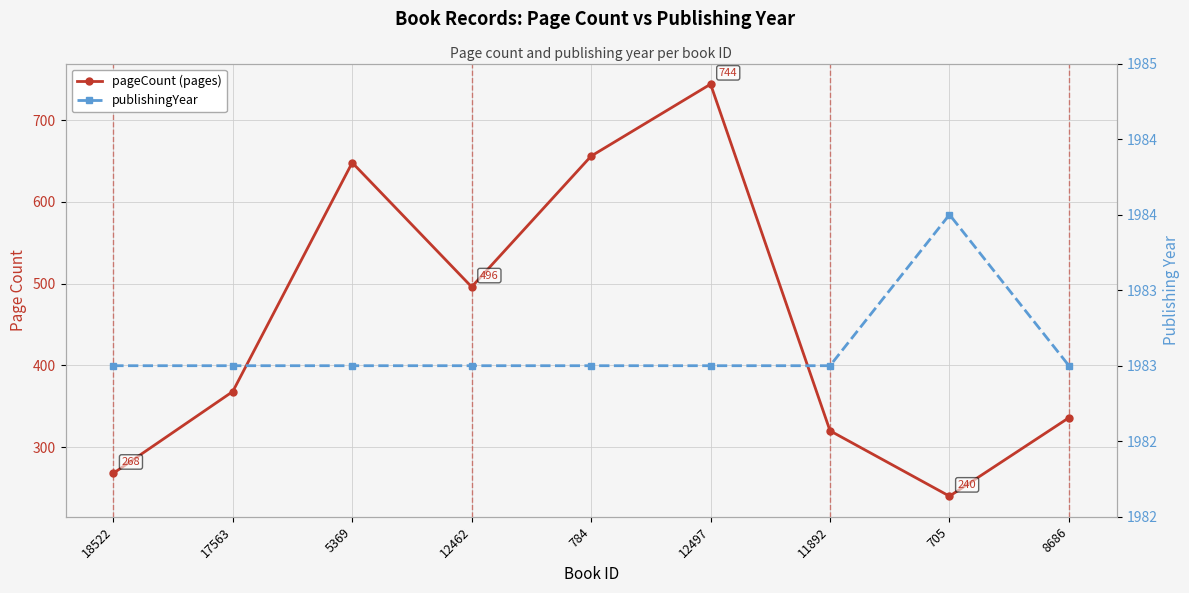

Which category has the lowest value in the publishingYear series?

18522